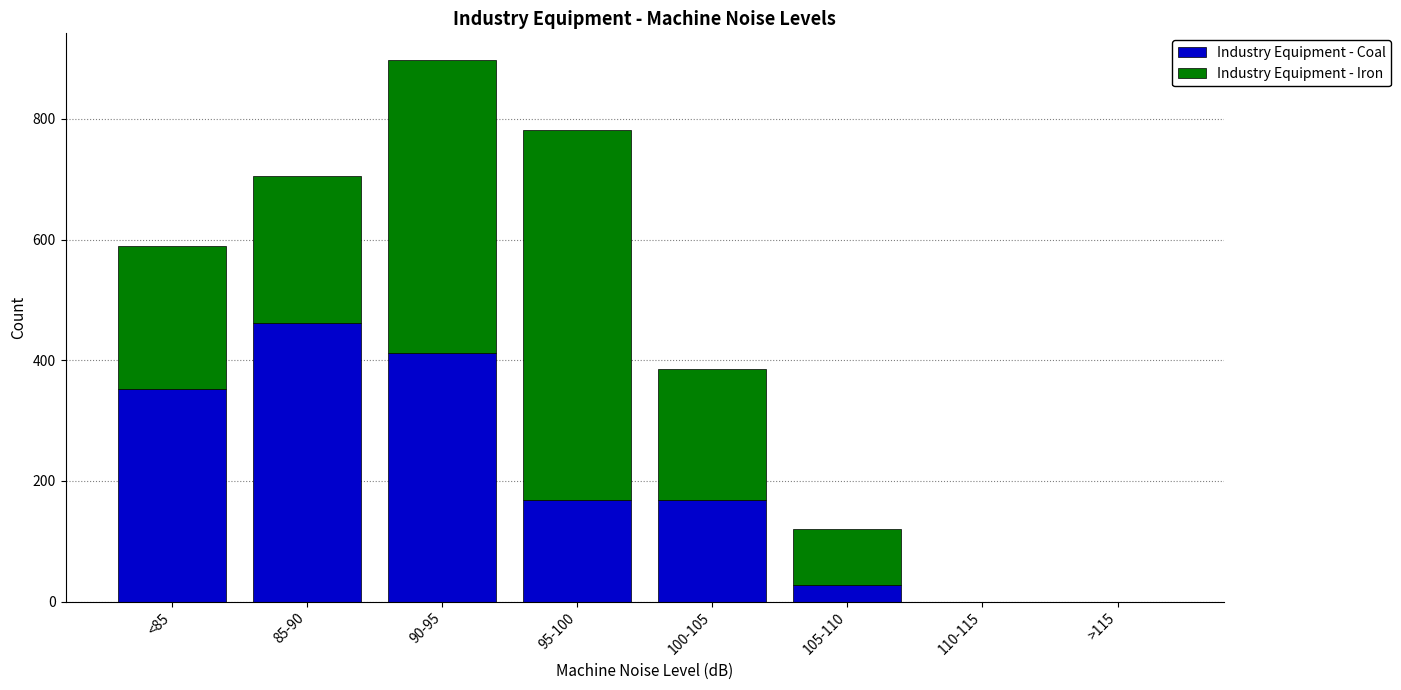

Is it true that Industry Equipment - Coal equals 27 at 105-110?

True